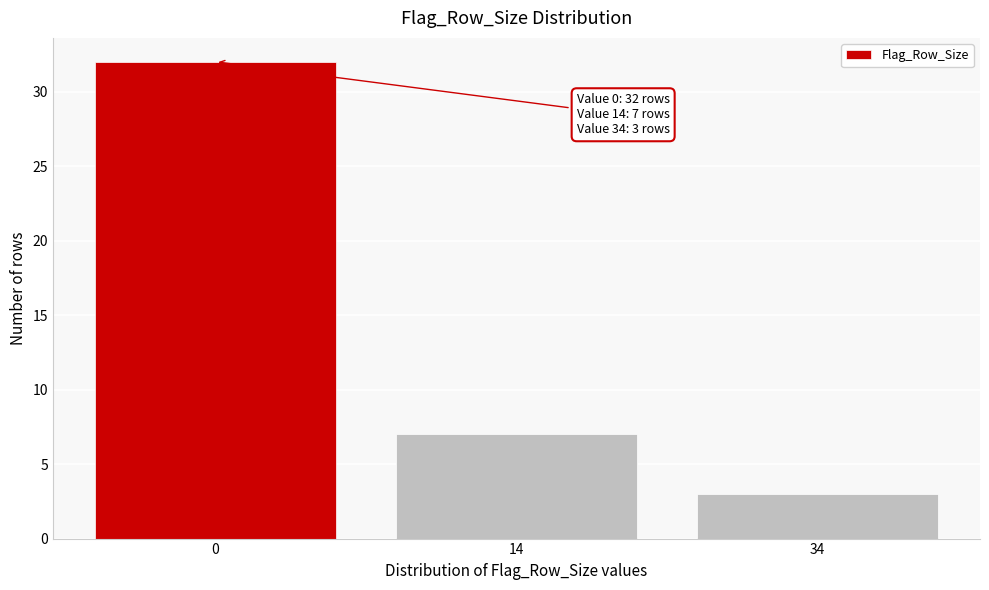

Reading left to right, what are all the values shown in this chart?

32	7	3